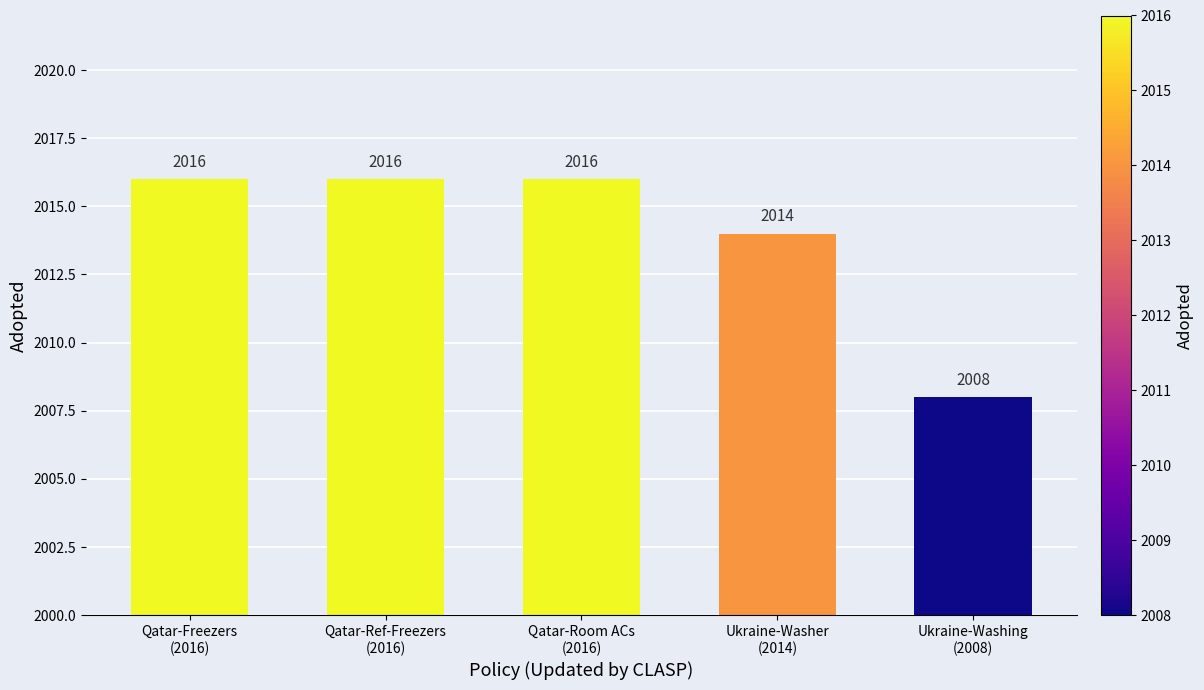

What is the sum of all values?

10070